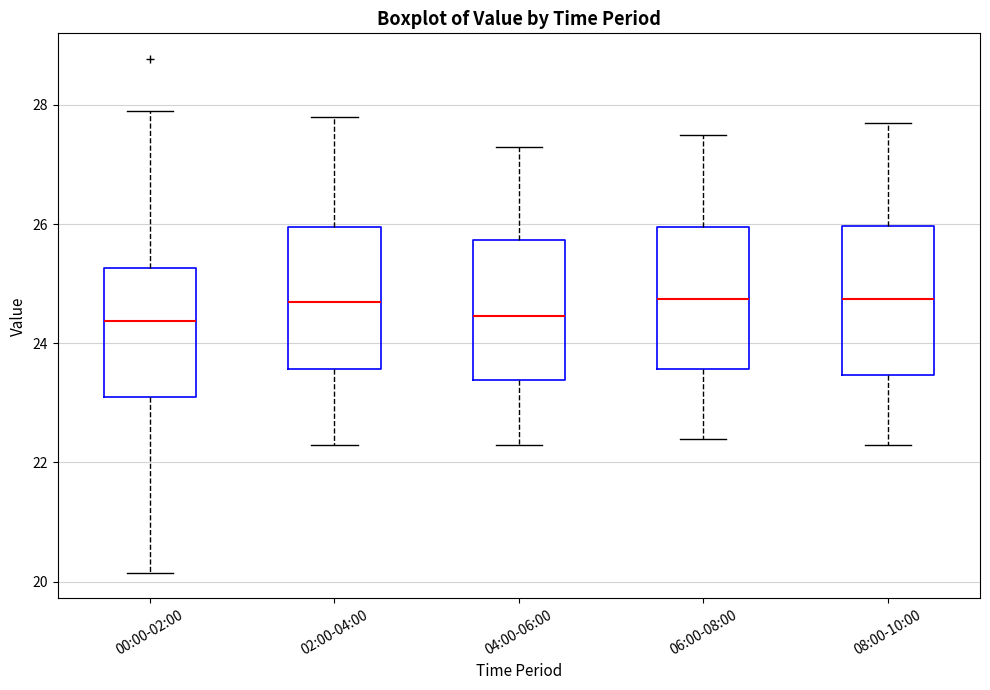

Reading left to right, transcribe this box plot: for each box, give where its median line is, the range the box spans, and where its two whiskers end, as read against the y-axis. The values are not printed on the chart, so give them approximately, as read against the axis.

00:00-02:00: median 24.4, box 23.0 to 25.2, whiskers 20.2 to 28.0
02:00-04:00: median 24.8, box 23.6 to 26.0, whiskers 22.4 to 27.8
04:00-06:00: median 24.4, box 23.4 to 25.8, whiskers 22.4 to 27.4
06:00-08:00: median 24.8, box 23.6 to 26.0, whiskers 22.4 to 27.6
08:00-10:00: median 24.8, box 23.4 to 26.0, whiskers 22.4 to 27.8